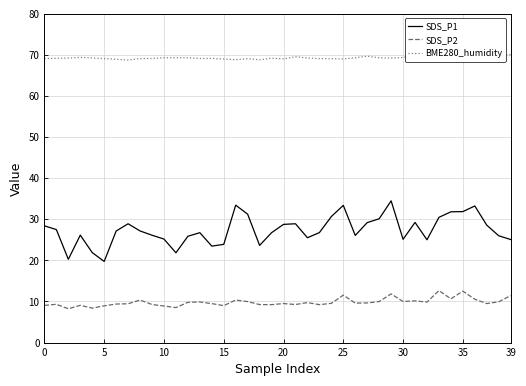

Count the number of categories in the chart.

40